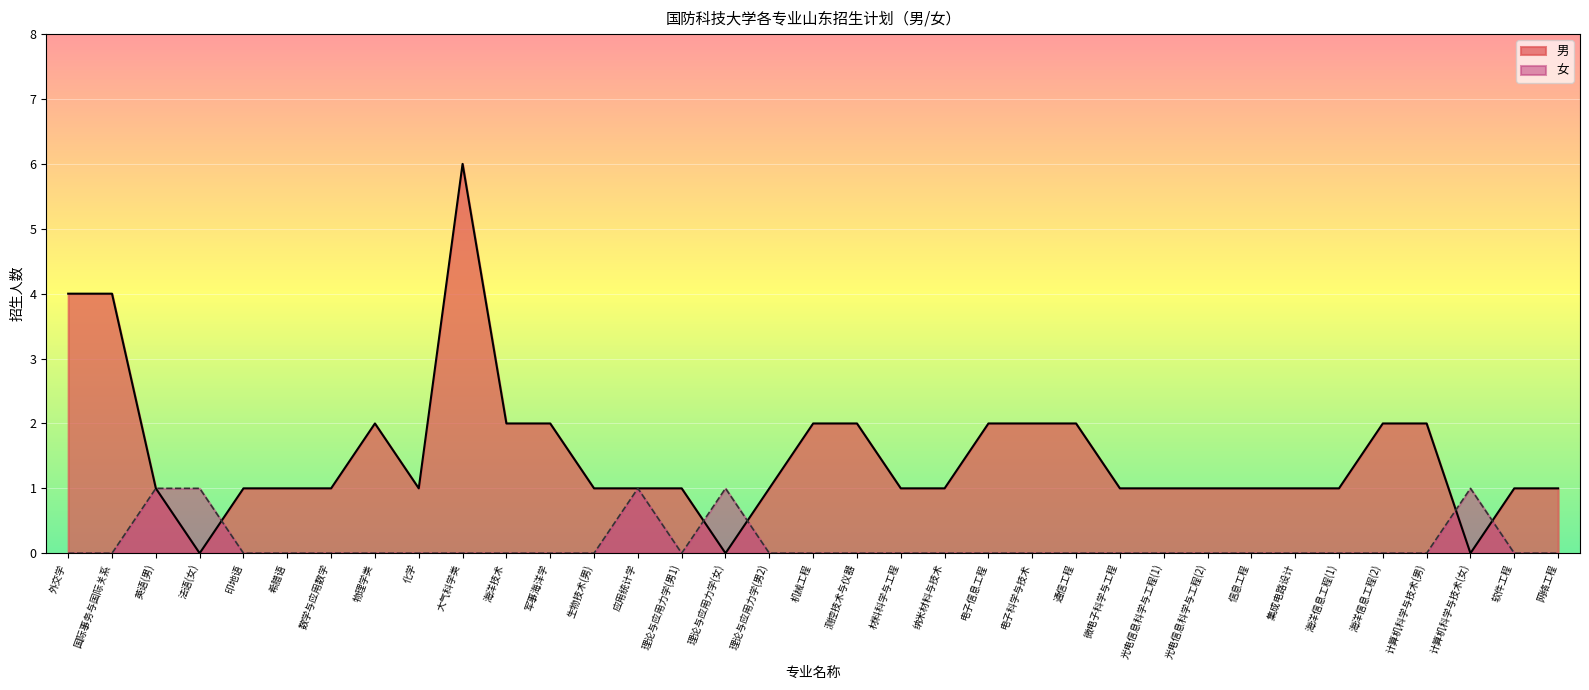

What is the sum of all 女 values?

5